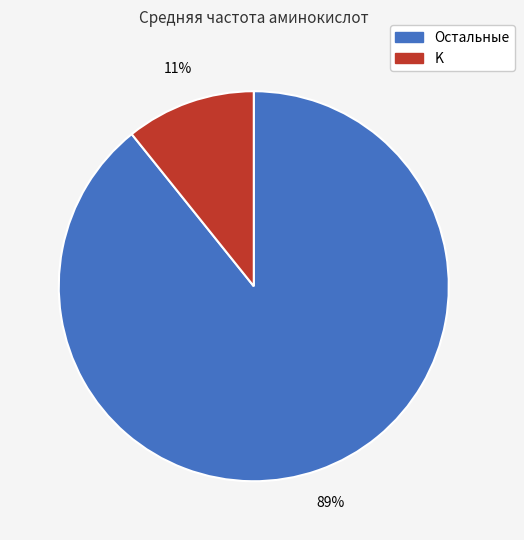

Does any single category account for the majority?

Yes